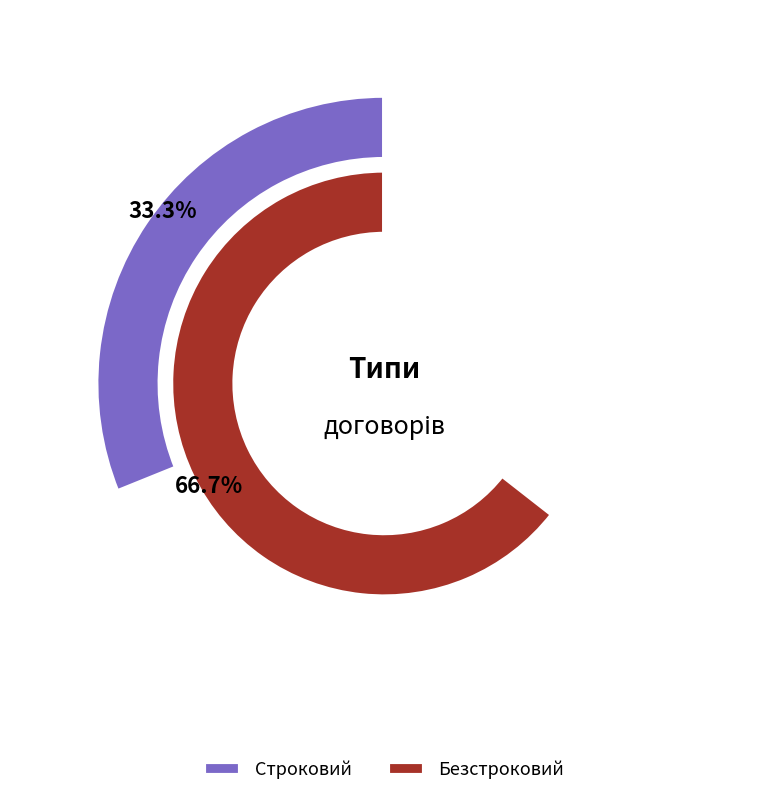

True or false: Безстроковий accounts for 72% of the total.

False